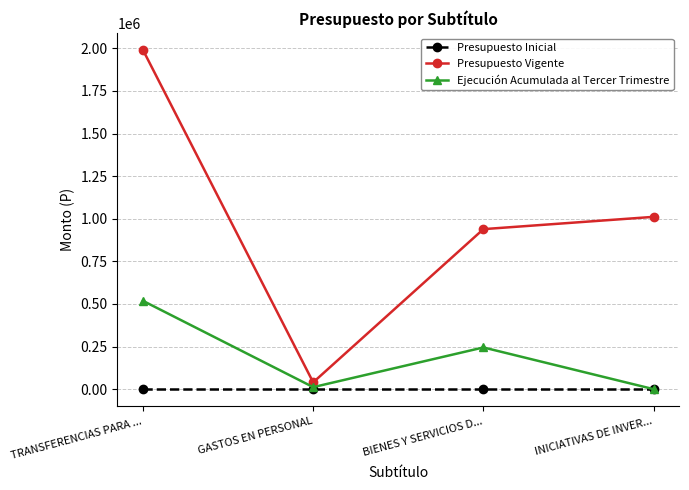

In Presupuesto Vigente, how many points are lower than both neighbors (excluding endpoints)?

1